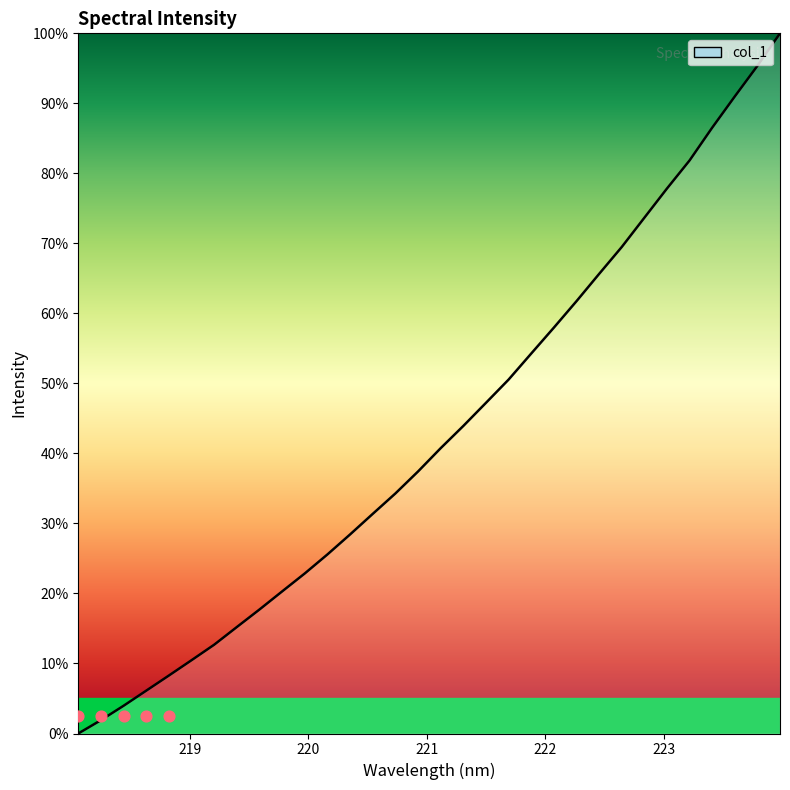

Between 222.263 and 222.0721, which is larger?

222.263